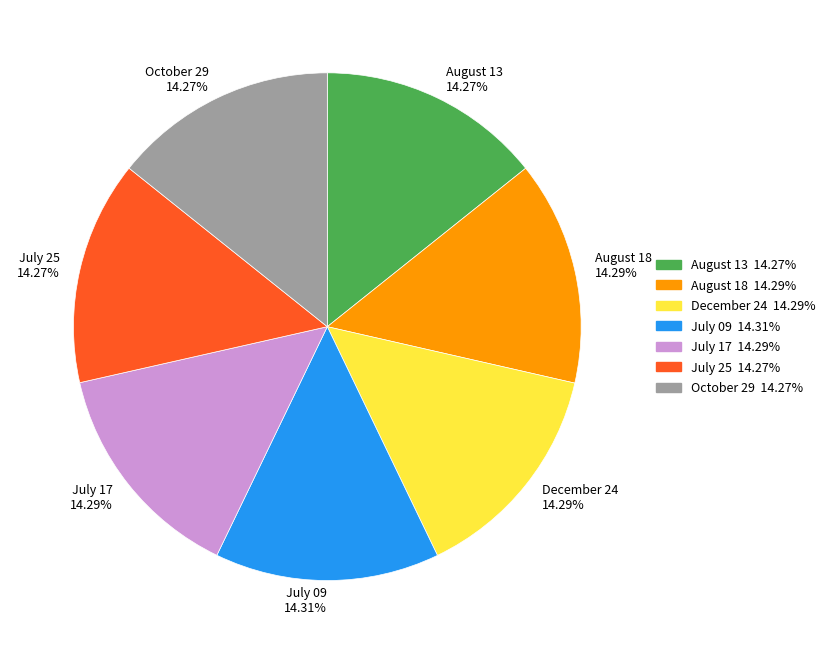

Combined, do July 17 14.29% and August 18 14.29% account for over 50%?

No